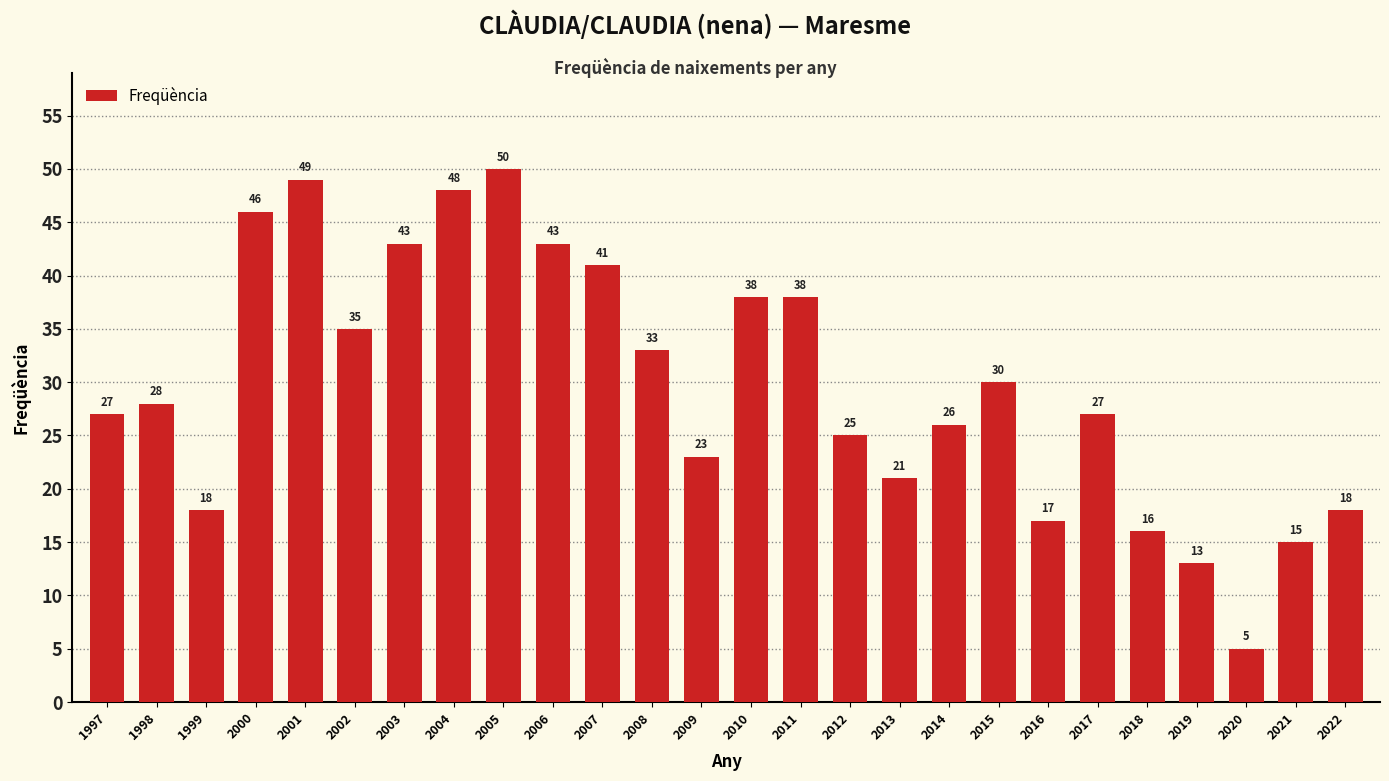

Read the value at 2022.

18